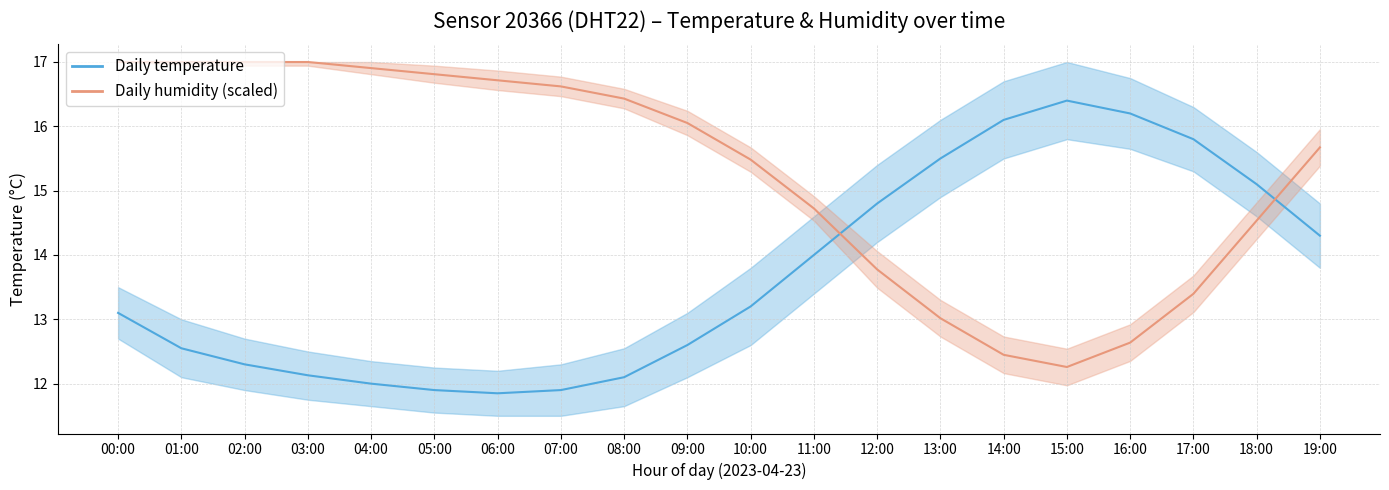

What is the label of the 18th point from the left?

17:00